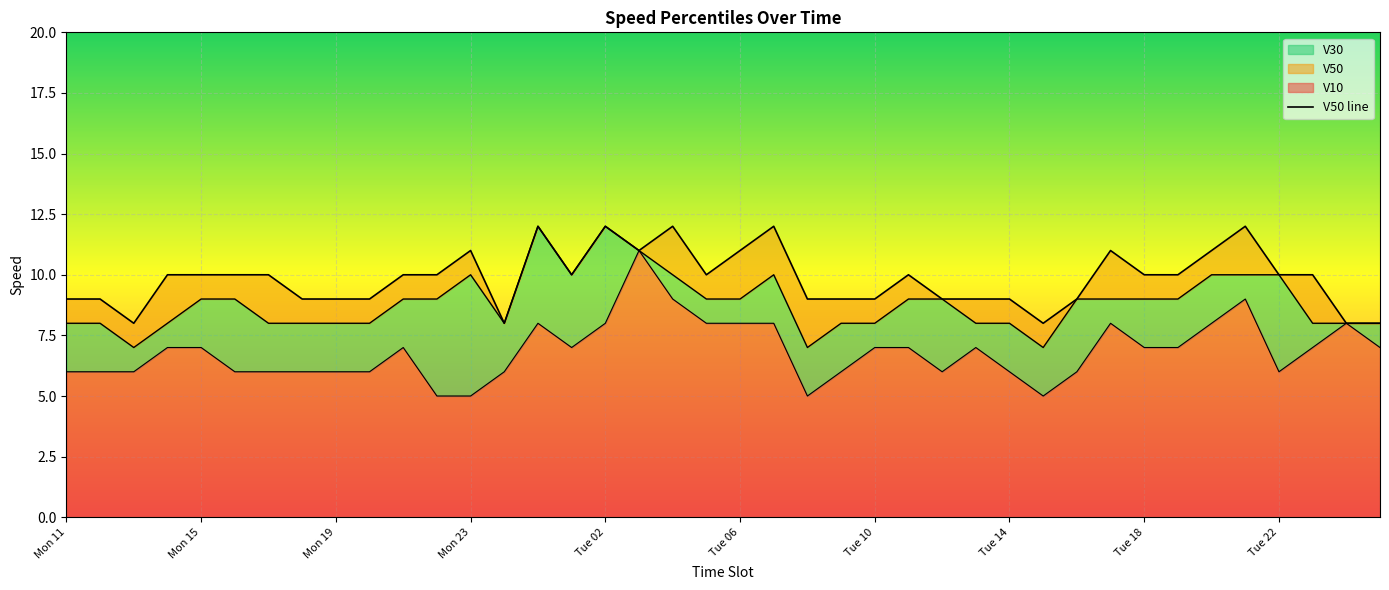

What is the sum of the values at 17 and 36?

21